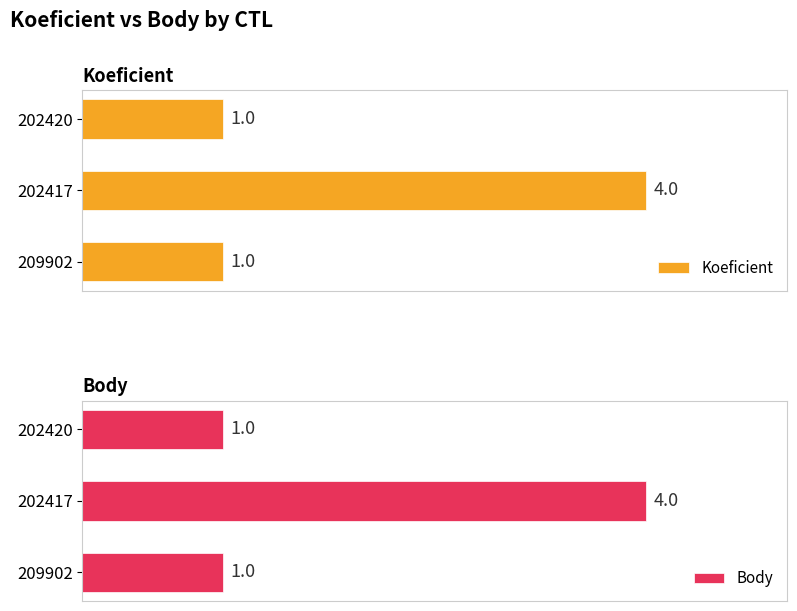

What is the difference between the Koeficient values at 209902 and 202417?

3